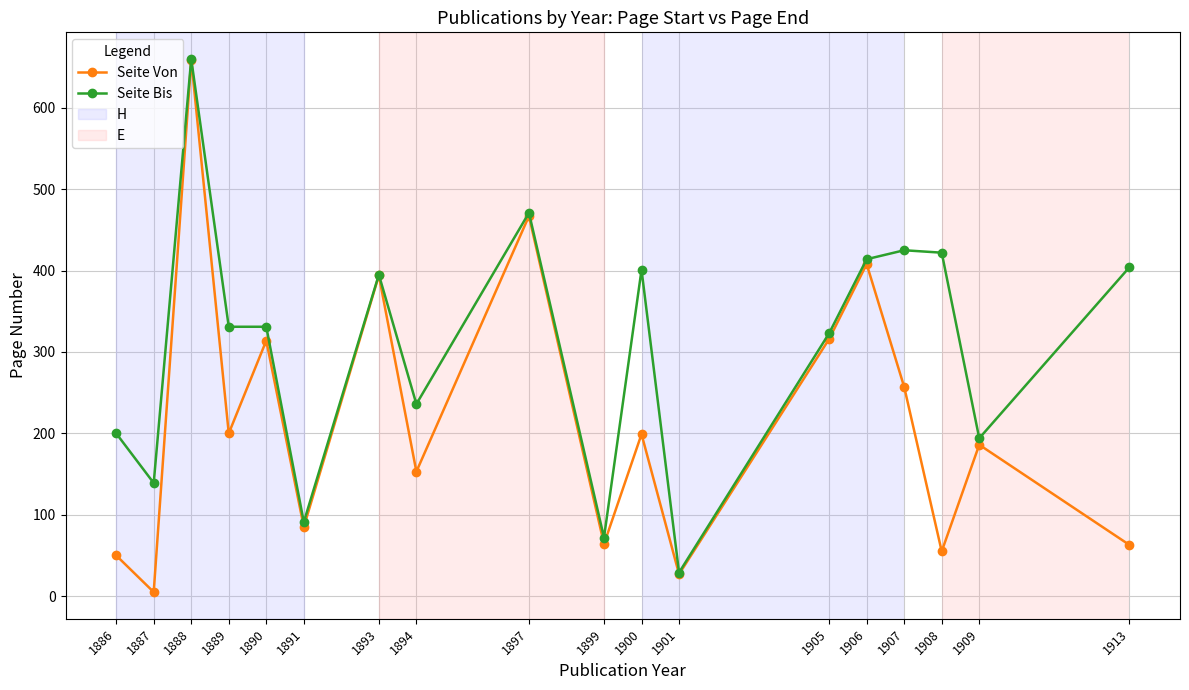

What is the difference between the highest and lowest values at 1897?

4